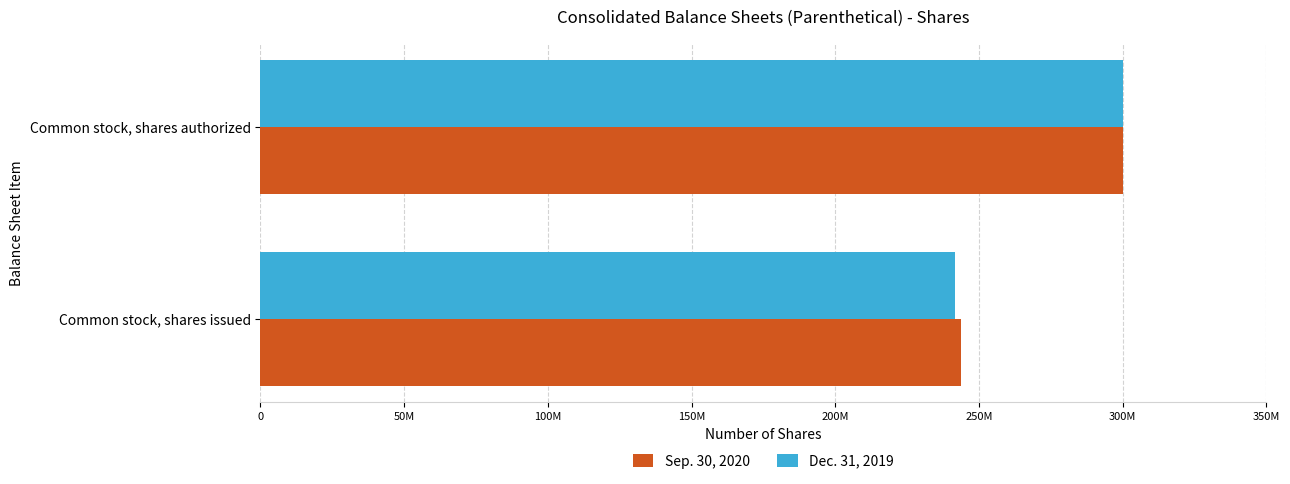

What are all the series names shown in the legend?

Sep. 30, 2020, Dec. 31, 2019